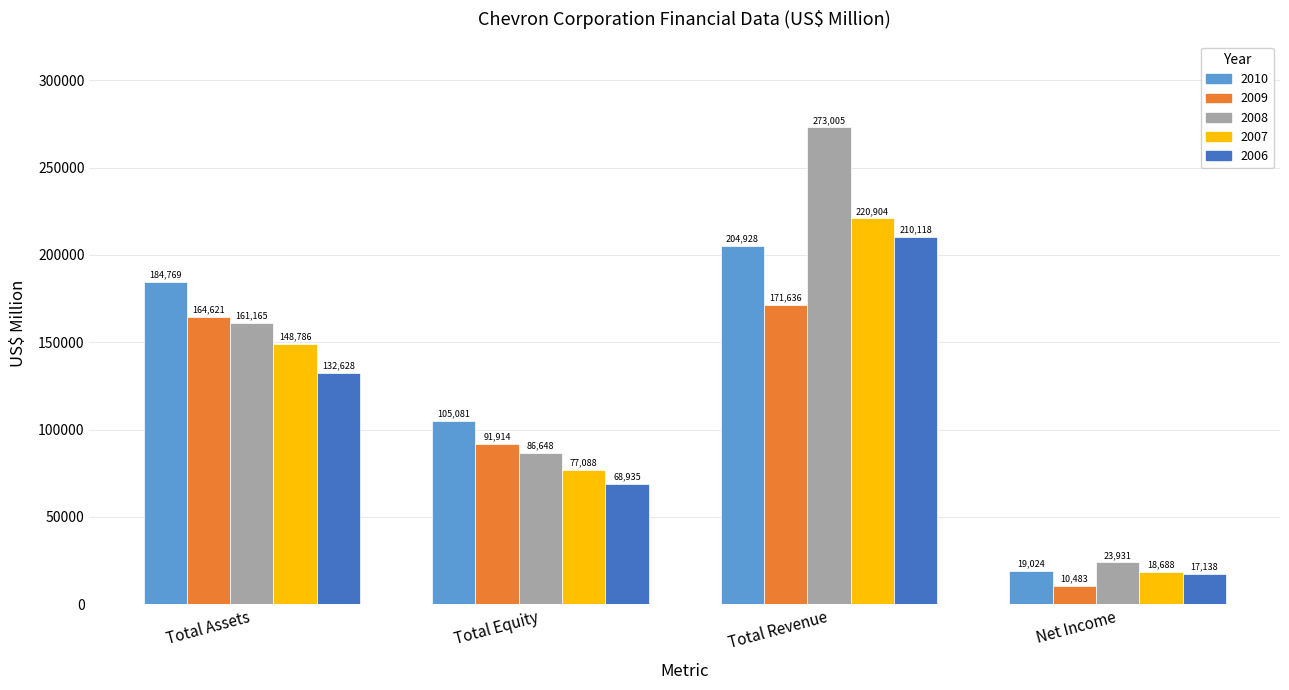

What is the maximum value shown in the chart?

273005